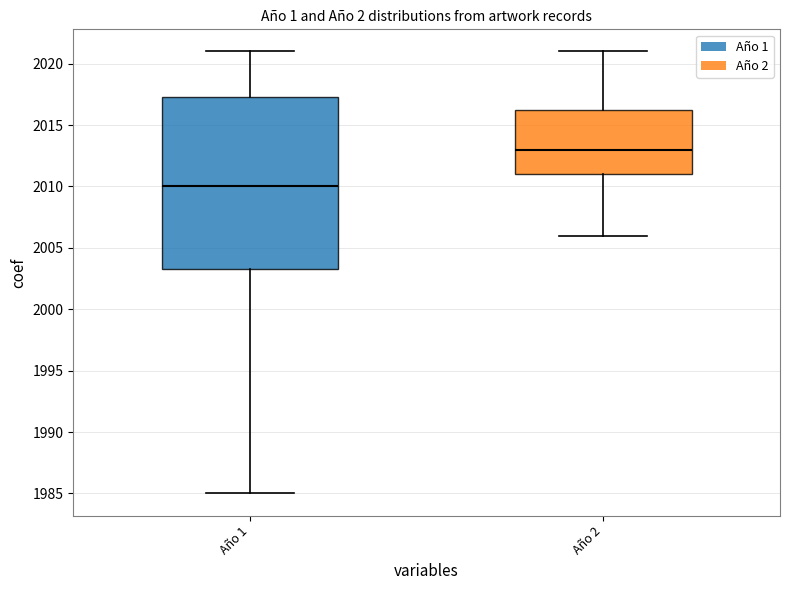

Reading left to right, transcribe this box plot: for each box, give where its median line is, the range the box spans, and where its two whiskers end, as read against the y-axis. The values are not printed on the chart, so give them approximately, as read against the axis.

Año 1: median 2010.0, box 2003.5 to 2017.5, whiskers 1985.0 to 2021.0
Año 2: median 2013.0, box 2011.0 to 2016.5, whiskers 2006.0 to 2021.0